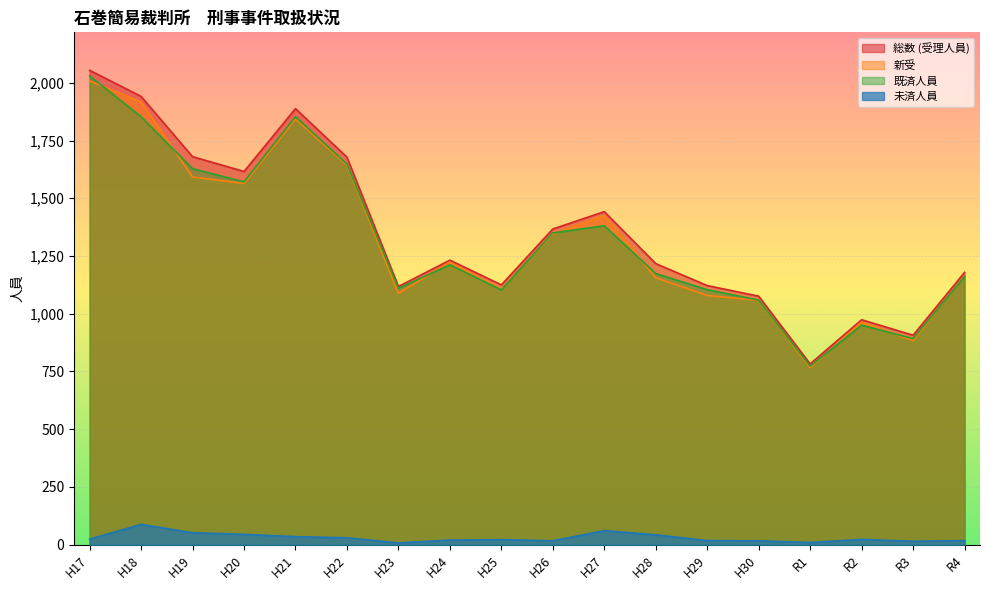

The value of 総数 (受理人員) at H30 is 749. True or false?

False